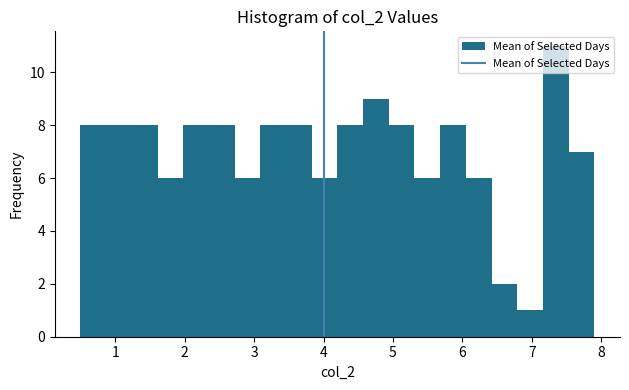

Around what value on the x-axis is the tallest bar? Give the approximate position of its centre, as read against the axis.

7.3